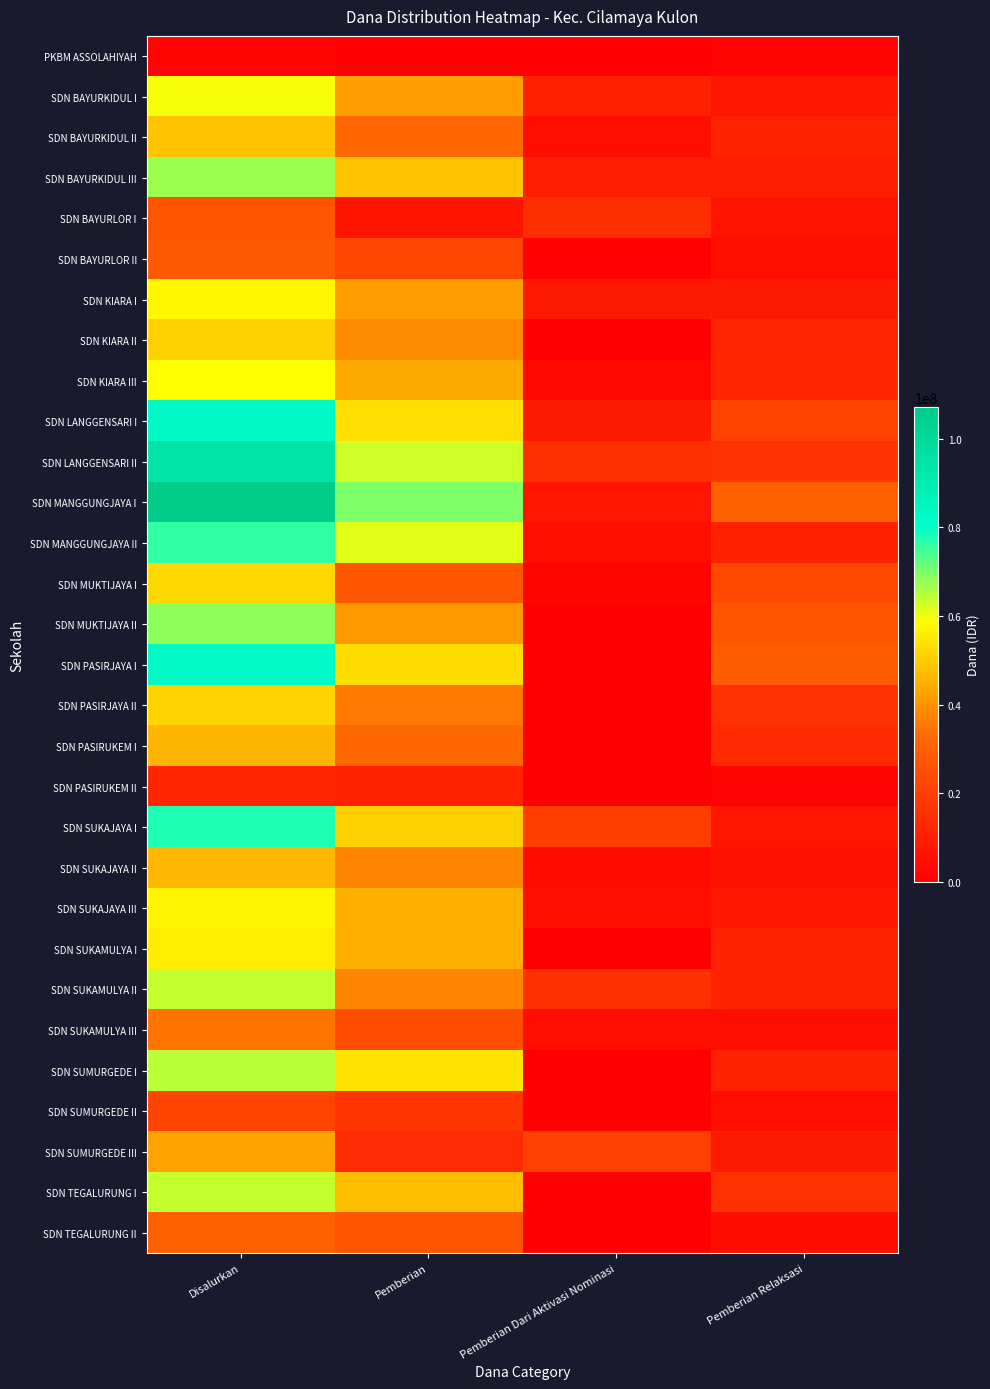

Reading left to right, list all the values displayed in this chart.

PKBM ASSOLAHIYAH: Disalurkan=1350000	Pemberian=0	Pemberian Dari Aktivasi Nominasi=0	Pemberian Relaksasi=1350000
SDN BAYURKIDUL I: Disalurkan=59625000	Pemberian=42075000	Pemberian Dari Aktivasi Nominasi=10350000	Pemberian Relaksasi=7200000
SDN BAYURKIDUL II: Disalurkan=48600000	Pemberian=32625000	Pemberian Dari Aktivasi Nominasi=4950000	Pemberian Relaksasi=11025000
SDN BAYURKIDUL III: Disalurkan=67275000	Pemberian=48825000	Pemberian Dari Aktivasi Nominasi=9000000	Pemberian Relaksasi=9450000
SDN BAYURLOR I: Disalurkan=27000000	Pemberian=6525000	Pemberian Dari Aktivasi Nominasi=14400000	Pemberian Relaksasi=6075000
SDN BAYURLOR II: Disalurkan=28350000	Pemberian=22500000	Pemberian Dari Aktivasi Nominasi=900000	Pemberian Relaksasi=4950000
SDN KIARA I: Disalurkan=57600000	Pemberian=41625000	Pemberian Dari Aktivasi Nominasi=7650000	Pemberian Relaksasi=8325000
SDN KIARA II: Disalurkan=50625000	Pemberian=38700000	Pemberian Dari Aktivasi Nominasi=0	Pemberian Relaksasi=11925000
SDN KIARA III: Disalurkan=58950000	Pemberian=44100000	Pemberian Dari Aktivasi Nominasi=2700000	Pemberian Relaksasi=12150000
SDN LANGGENSARI I: Disalurkan=82575000	Pemberian=53325000	Pemberian Dari Aktivasi Nominasi=8325000	Pemberian Relaksasi=20925000
SDN LANGGENSARI II: Disalurkan=94275000	Pemberian=62775000	Pemberian Dari Aktivasi Nominasi=15300000	Pemberian Relaksasi=16200000
SDN MANGGUNGJAYA I: Disalurkan=107100000	Pemberian=69525000	Pemberian Dari Aktivasi Nominasi=6750000	Pemberian Relaksasi=30825000
SDN MANGGUNGJAYA II: Disalurkan=76050000	Pemberian=61200000	Pemberian Dari Aktivasi Nominasi=4725000	Pemberian Relaksasi=10125000
SDN MUKTIJAYA I: Disalurkan=52200000	Pemberian=27675000	Pemberian Dari Aktivasi Nominasi=1800000	Pemberian Relaksasi=22725000
SDN MUKTIJAYA II: Disalurkan=68400000	Pemberian=41400000	Pemberian Dari Aktivasi Nominasi=0	Pemberian Relaksasi=27000000
SDN PASIRJAYA I: Disalurkan=82125000	Pemberian=52875000	Pemberian Dari Aktivasi Nominasi=0	Pemberian Relaksasi=29250000
SDN PASIRJAYA II: Disalurkan=51075000	Pemberian=35325000	Pemberian Dari Aktivasi Nominasi=0	Pemberian Relaksasi=15750000
SDN PASIRUKEM I: Disalurkan=46350000	Pemberian=32625000	Pemberian Dari Aktivasi Nominasi=0	Pemberian Relaksasi=13725000
SDN PASIRUKEM II: Disalurkan=12375000	Pemberian=10800000	Pemberian Dari Aktivasi Nominasi=0	Pemberian Relaksasi=1575000
SDN SUKAJAYA I: Disalurkan=77400000	Pemberian=50850000	Pemberian Dari Aktivasi Nominasi=19575000	Pemberian Relaksasi=6975000
SDN SUKAJAYA II: Disalurkan=46800000	Pemberian=37800000	Pemberian Dari Aktivasi Nominasi=3375000	Pemberian Relaksasi=5625000
SDN SUKAJAYA III: Disalurkan=57150000	Pemberian=45000000	Pemberian Dari Aktivasi Nominasi=4950000	Pemberian Relaksasi=7200000
SDN SUKAMULYA I: Disalurkan=56025000	Pemberian=45000000	Pemberian Dari Aktivasi Nominasi=0	Pemberian Relaksasi=11025000
SDN SUKAMULYA II: Disalurkan=63900000	Pemberian=37800000	Pemberian Dari Aktivasi Nominasi=15075000	Pemberian Relaksasi=11025000
SDN SUKAMULYA III: Disalurkan=34425000	Pemberian=24525000	Pemberian Dari Aktivasi Nominasi=4950000	Pemberian Relaksasi=4950000
SDN SUMURGEDE I: Disalurkan=64800000	Pemberian=54225000	Pemberian Dari Aktivasi Nominasi=0	Pemberian Relaksasi=10575000
SDN SUMURGEDE II: Disalurkan=21600000	Pemberian=16875000	Pemberian Dari Aktivasi Nominasi=0	Pemberian Relaksasi=4725000
SDN SUMURGEDE III: Disalurkan=42975000	Pemberian=13950000	Pemberian Dari Aktivasi Nominasi=20250000	Pemberian Relaksasi=8775000
SDN TEGALURUNG I: Disalurkan=63675000	Pemberian=47925000	Pemberian Dari Aktivasi Nominasi=0	Pemberian Relaksasi=15750000
SDN TEGALURUNG II: Disalurkan=30825000	Pemberian=27000000	Pemberian Dari Aktivasi Nominasi=0	Pemberian Relaksasi=3825000